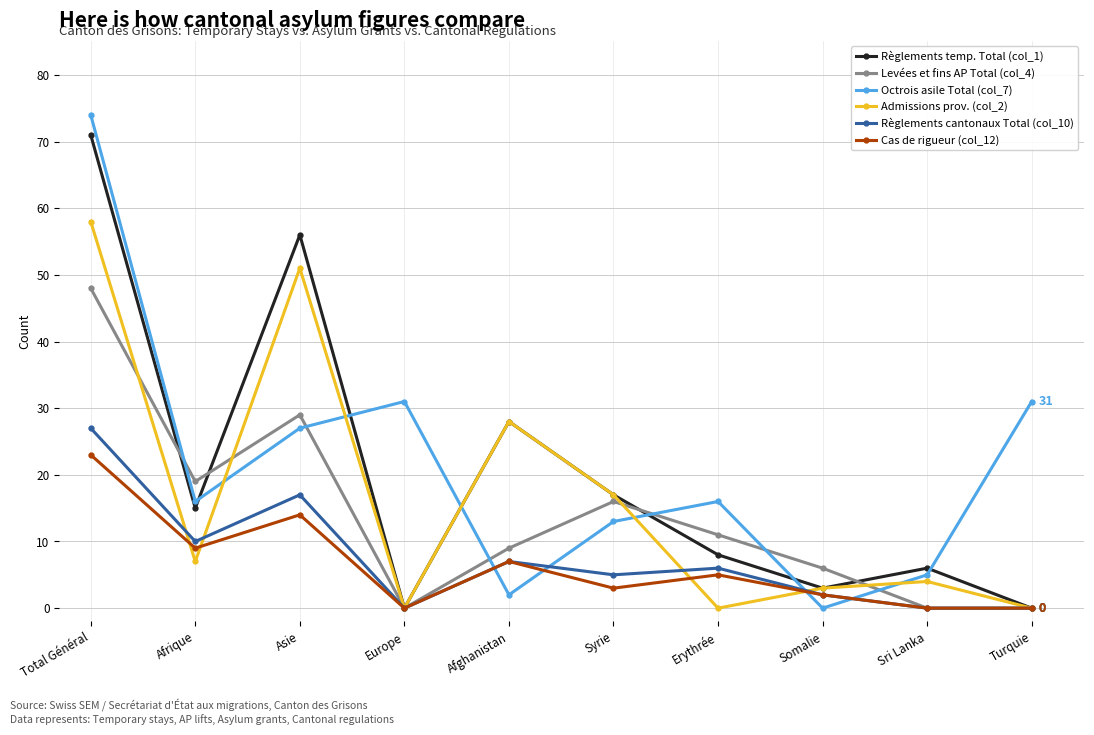

Which category has the highest value in the Règlements temp. Total (col_1) series?

Total Général